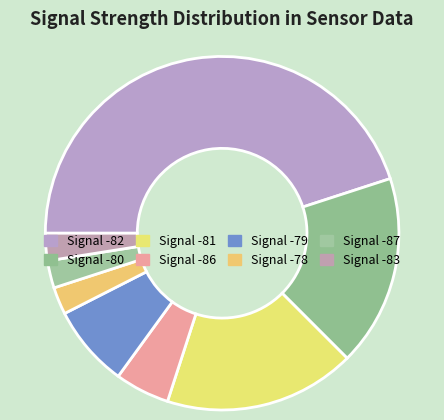

How many slices are in this pie chart?

8